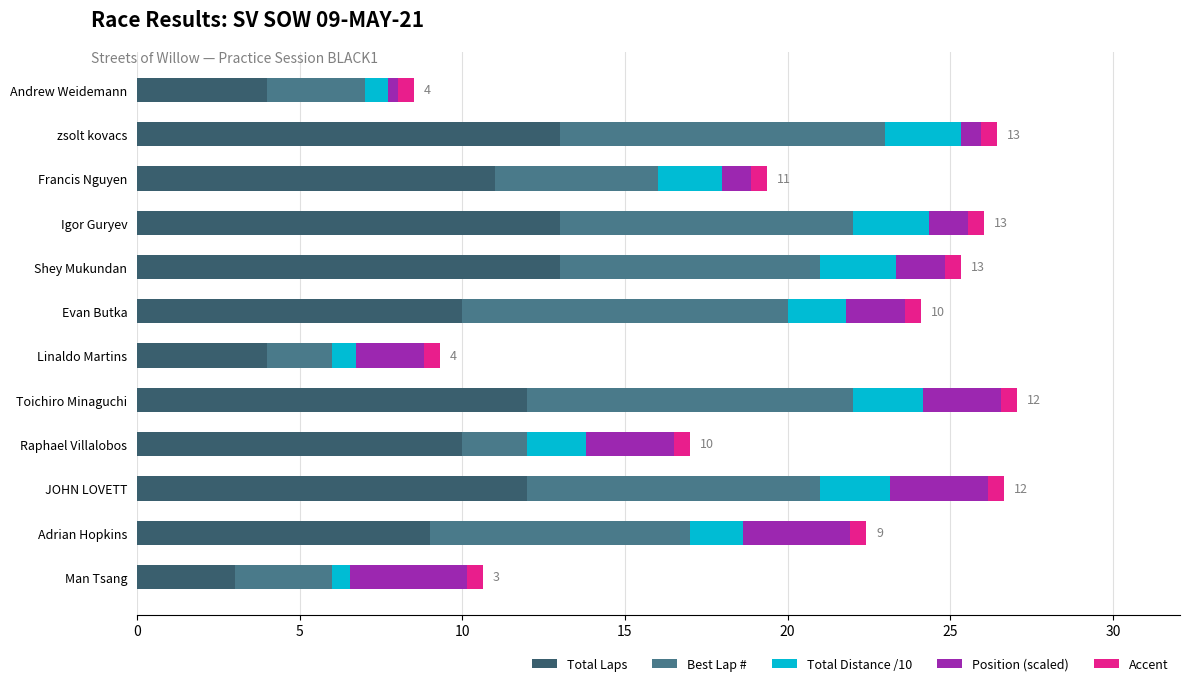

Which category has the lowest value in the Total Laps series?

Man Tsang